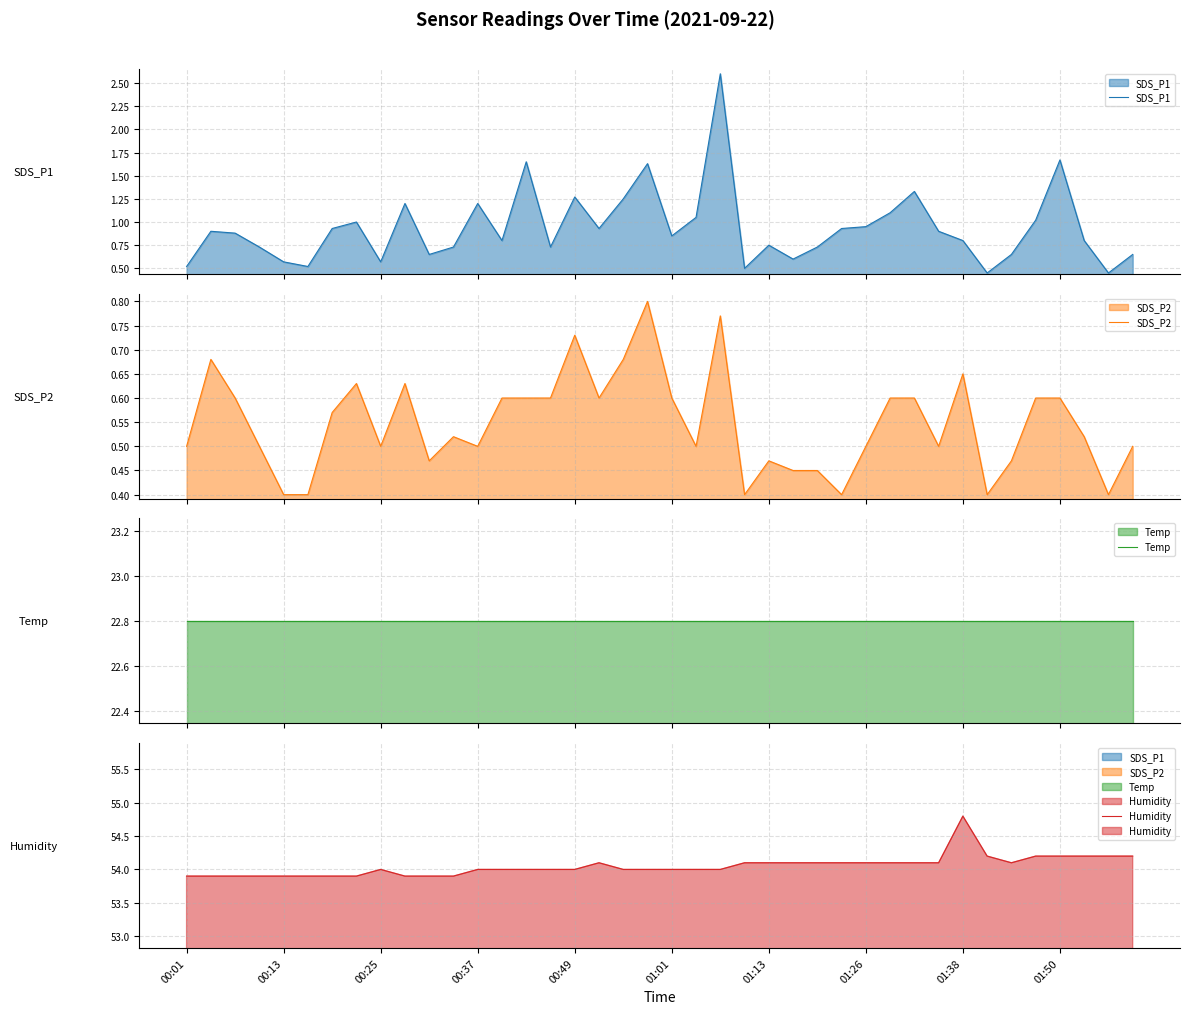

True or false: Temp and SDS_P2 intersect in this chart.

False